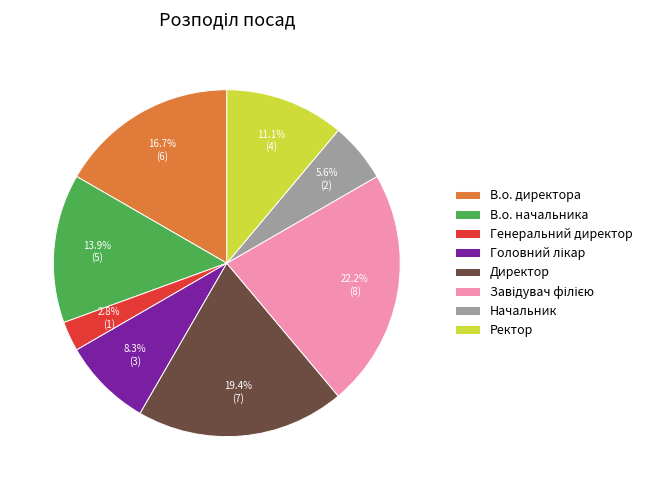

Does any single category account for the majority?

No